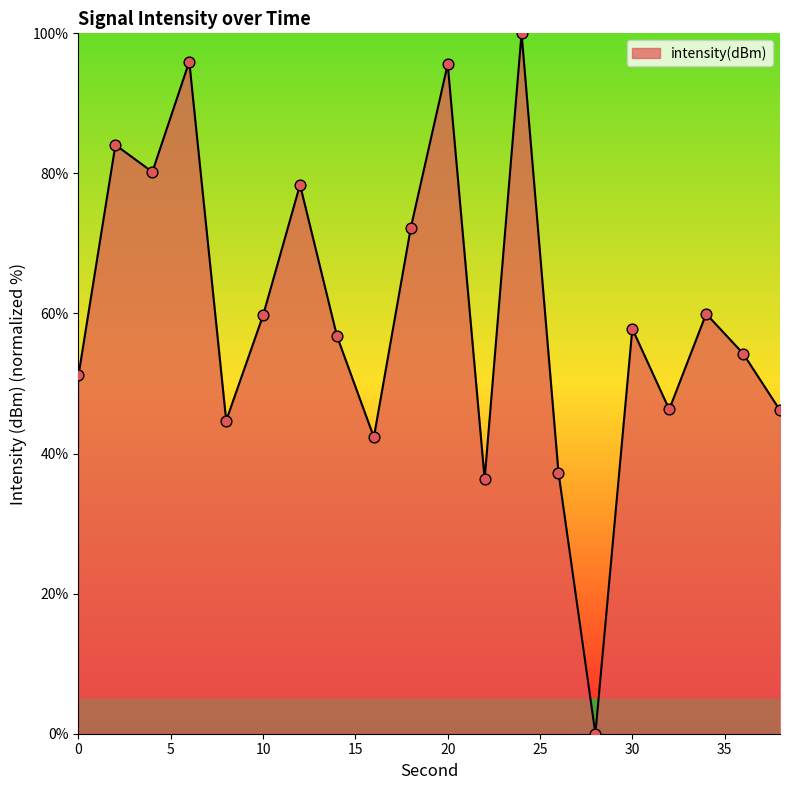

What is the greatest value displayed?

100.0